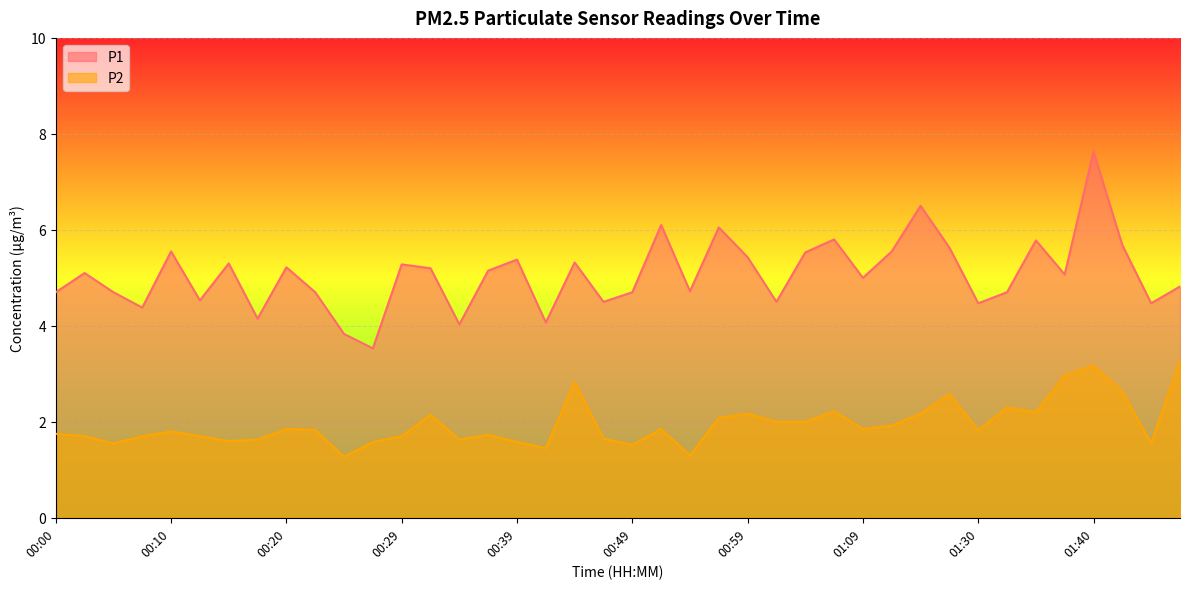

How many interior local peaks does the P1 series have?

13